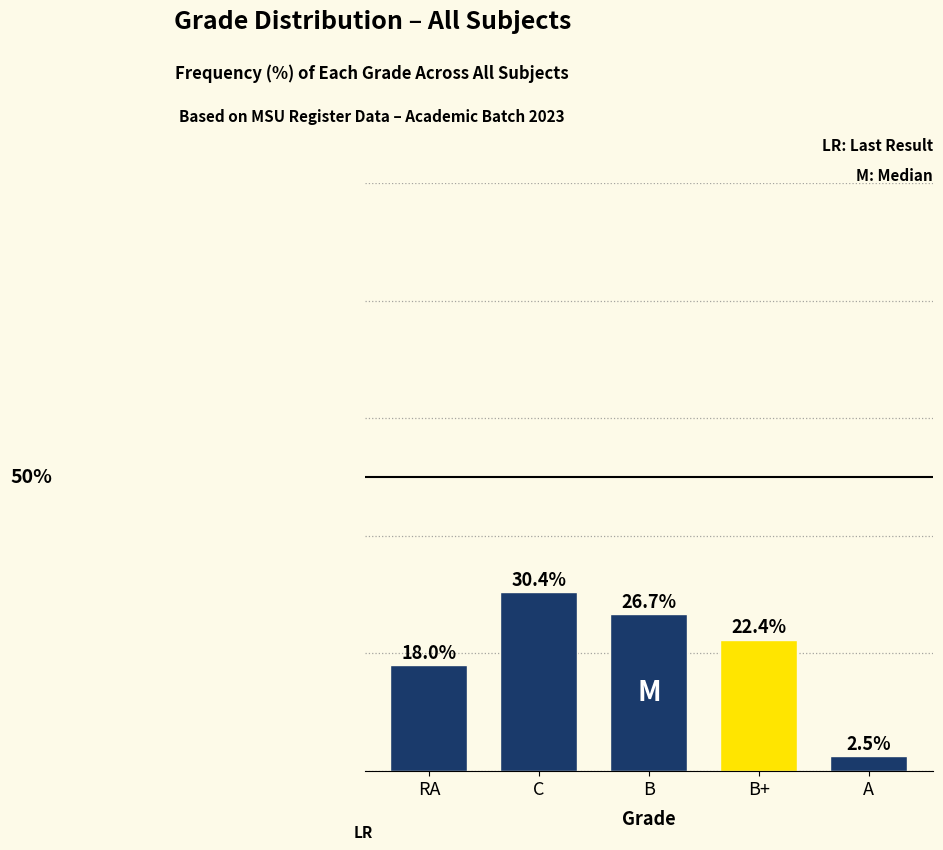

Which category has the lowest value across all series?

A